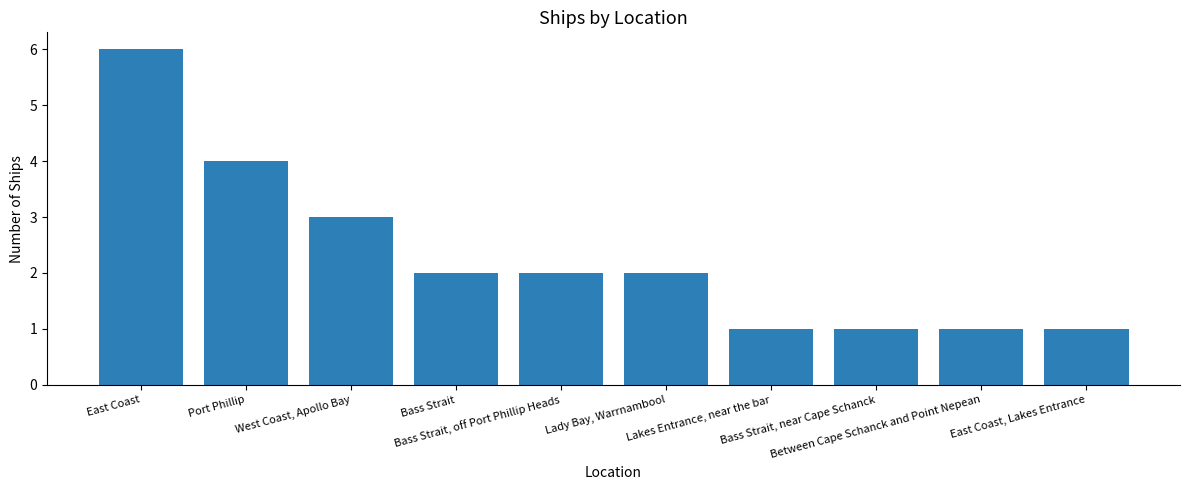

The value at Between Cape Schanck and Point Nepean is 1. True or false?

True